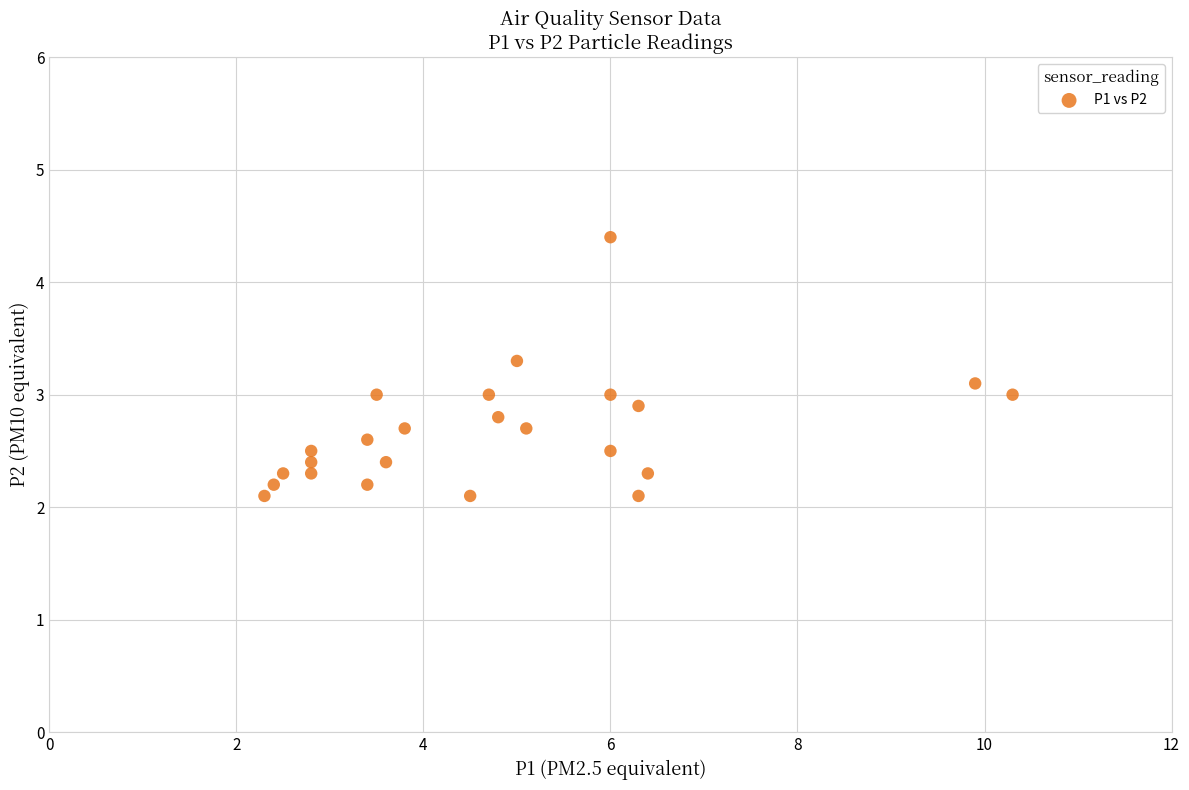

What is the range of Y values (max minus min)?

2.3